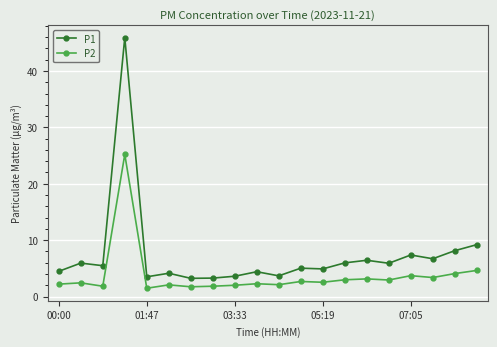

Which series has the largest total across all categories?

P1